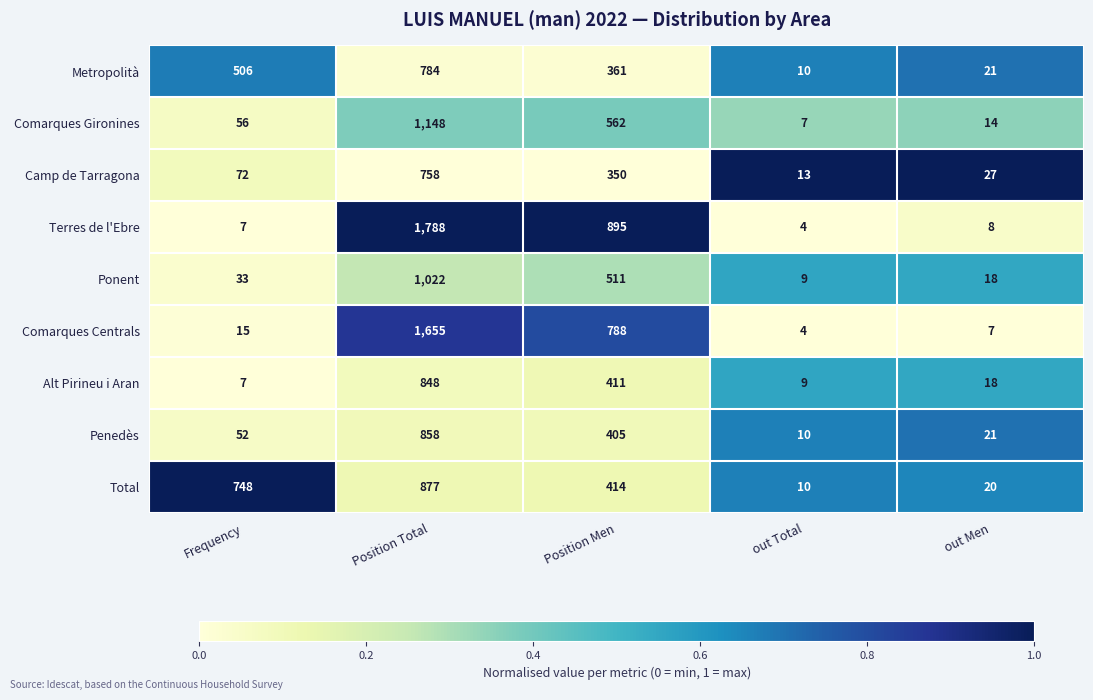

At which category does the chart reach its peak across all series?

Position Total